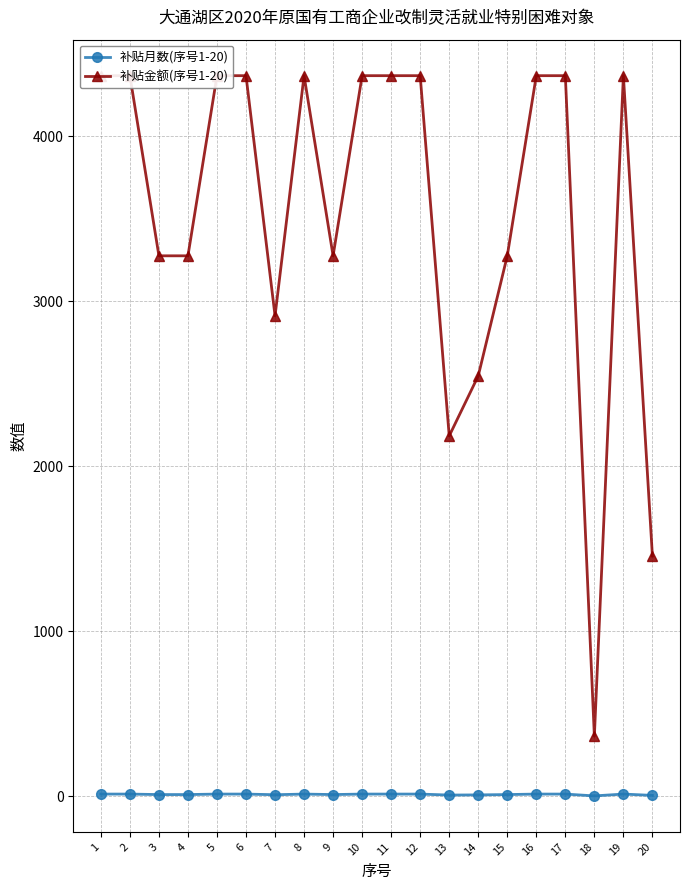

Reading right to left, extract all data points from this chart.

补贴月数(序号1-20): 4	12	1	12	12	9	7	6	12	12	12	9	12	8	12	12	9	9	12	12
补贴金额(序号1-20): 1455	4367	363	4367	4367	3275	2547	2183	4367	4367	4367	3275	4367	2911	4367	4367	3275	3275	4367	4367